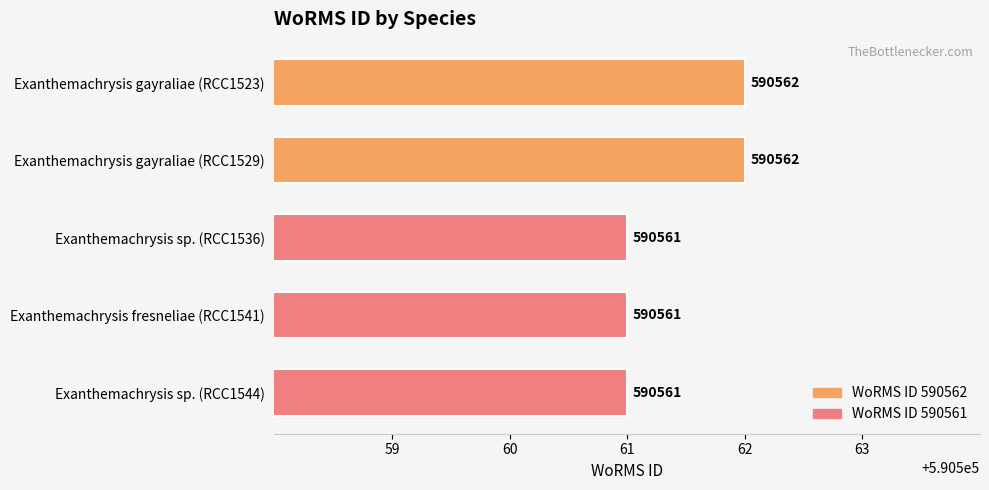

Reading top to bottom, list all the values displayed in this chart.

Exanthemachrysis gayraliae (RCC1523)=590562	Exanthemachrysis gayraliae (RCC1529)=590562	Exanthemachrysis sp. (RCC1536)=590561	Exanthemachrysis fresneliae (RCC1541)=590561	Exanthemachrysis sp. (RCC1544)=590561